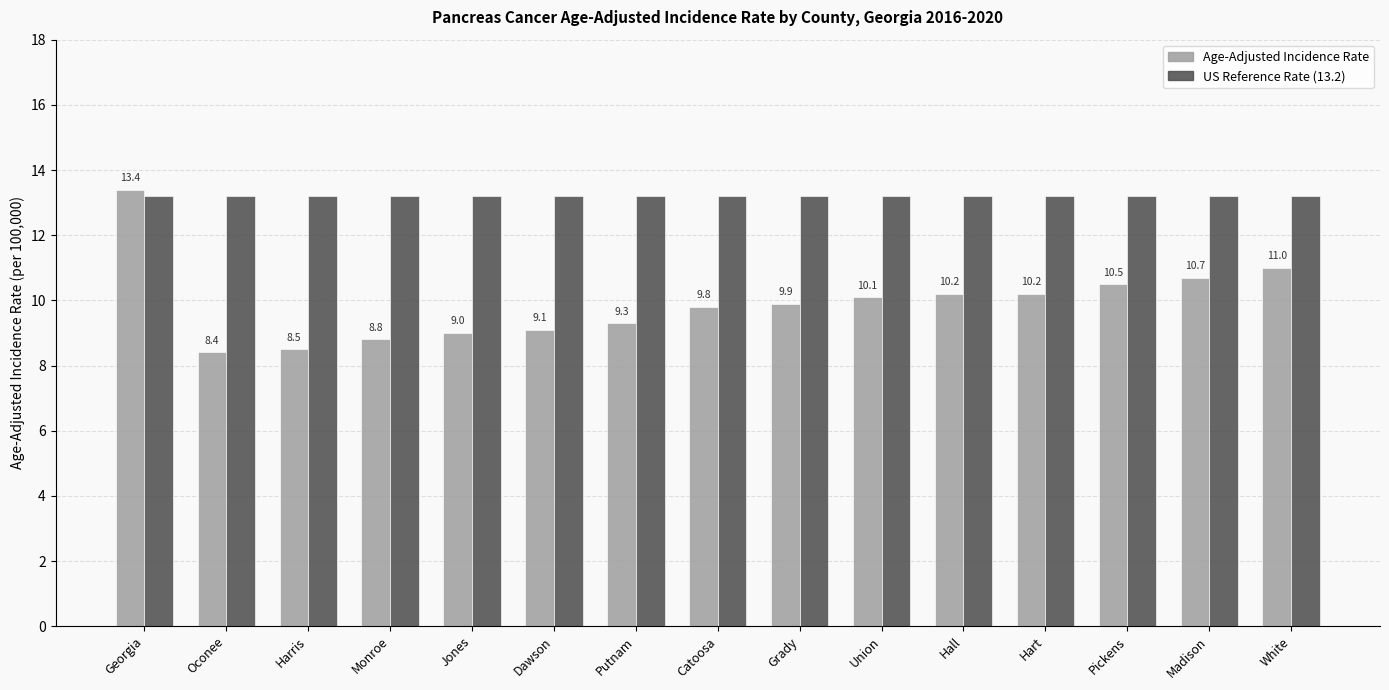

What is the total value across all series at Union?

23.3